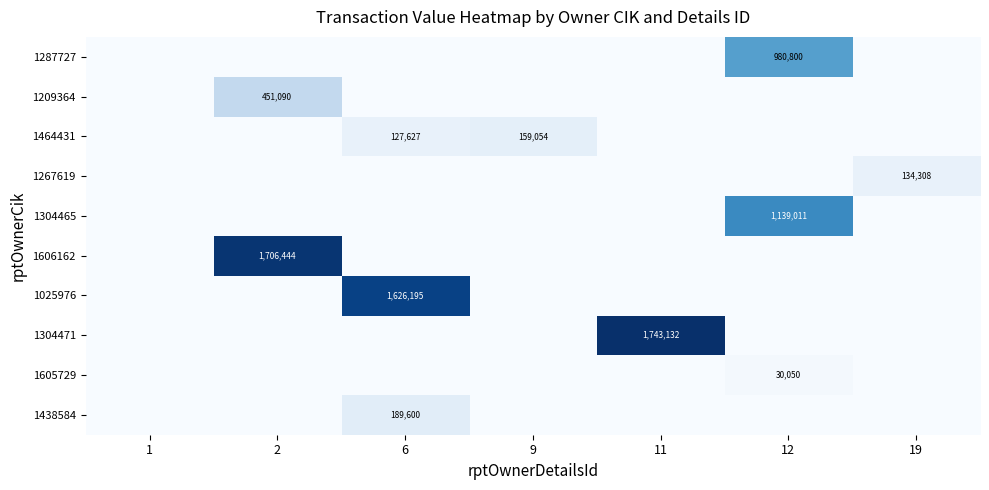

At how many categories does at least one series exceed 1676969?

2